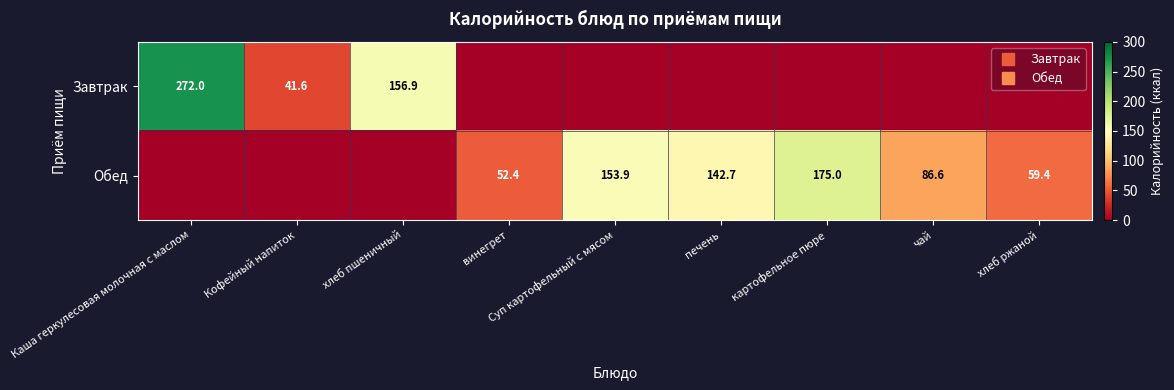

Is the value of Завтрак at чай greater than the value of Обед at картофельное пюре?

No